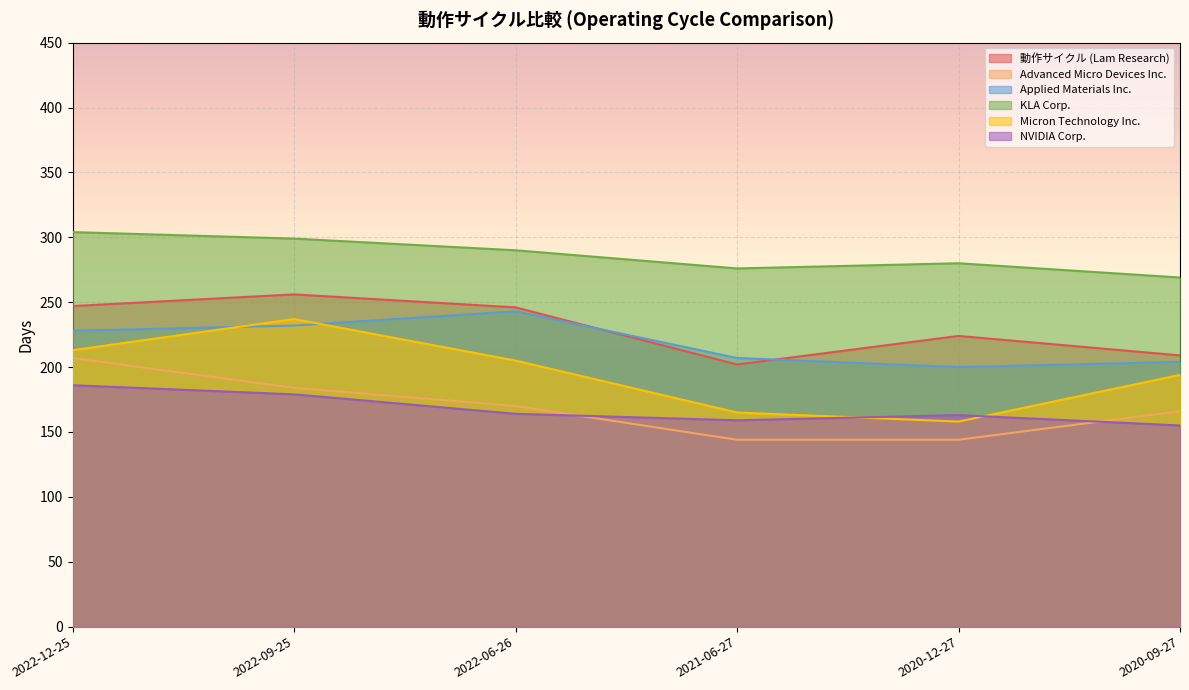

At which category does 動作サイクル (Lam Research) reach its first local peak?

2022-09-25